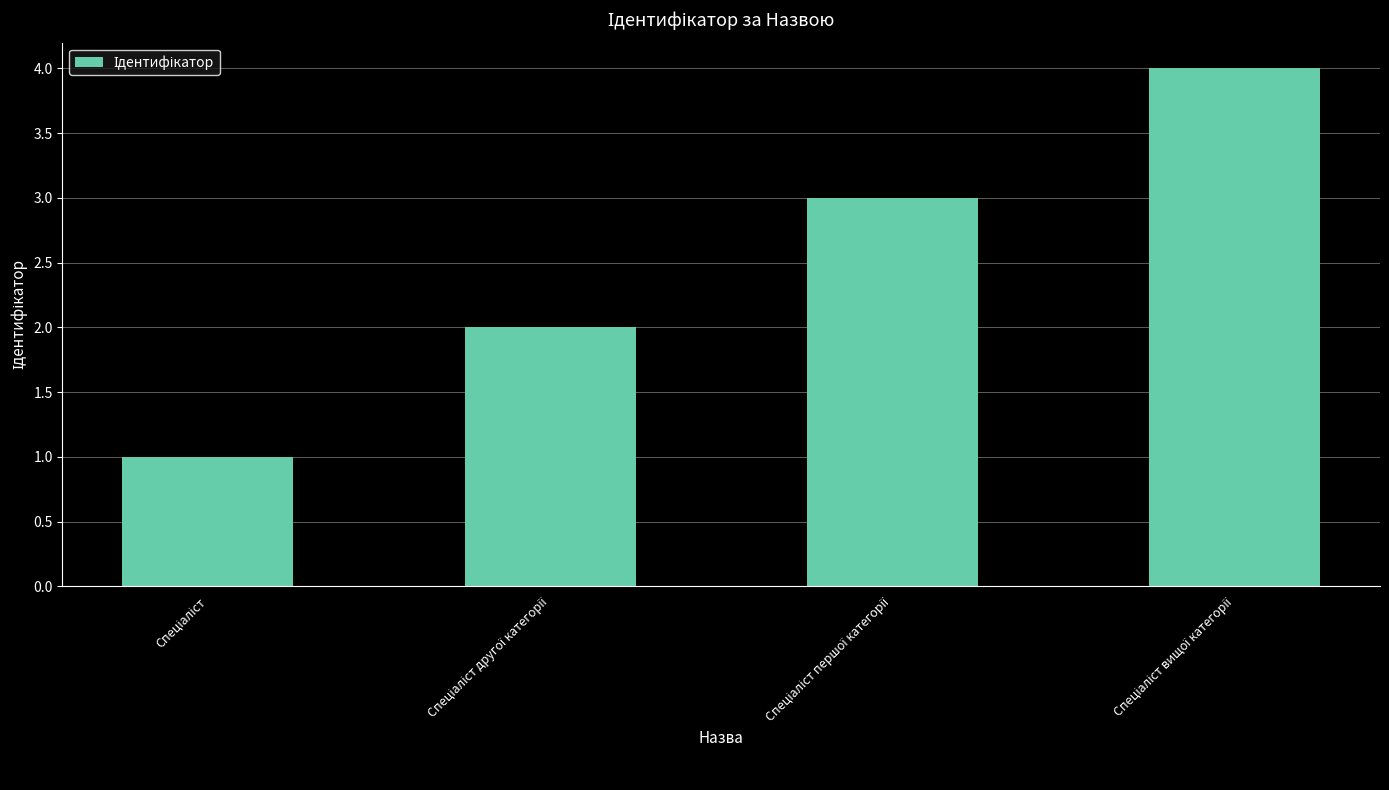

Reading right to left, extract all data points from this chart.

4	3	2	1